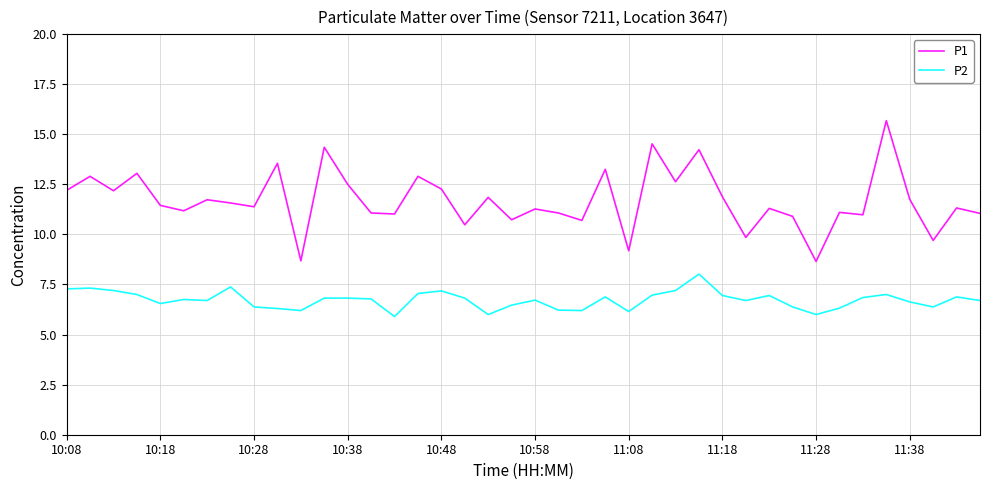

True or false: P2 and P1 intersect in this chart.

False